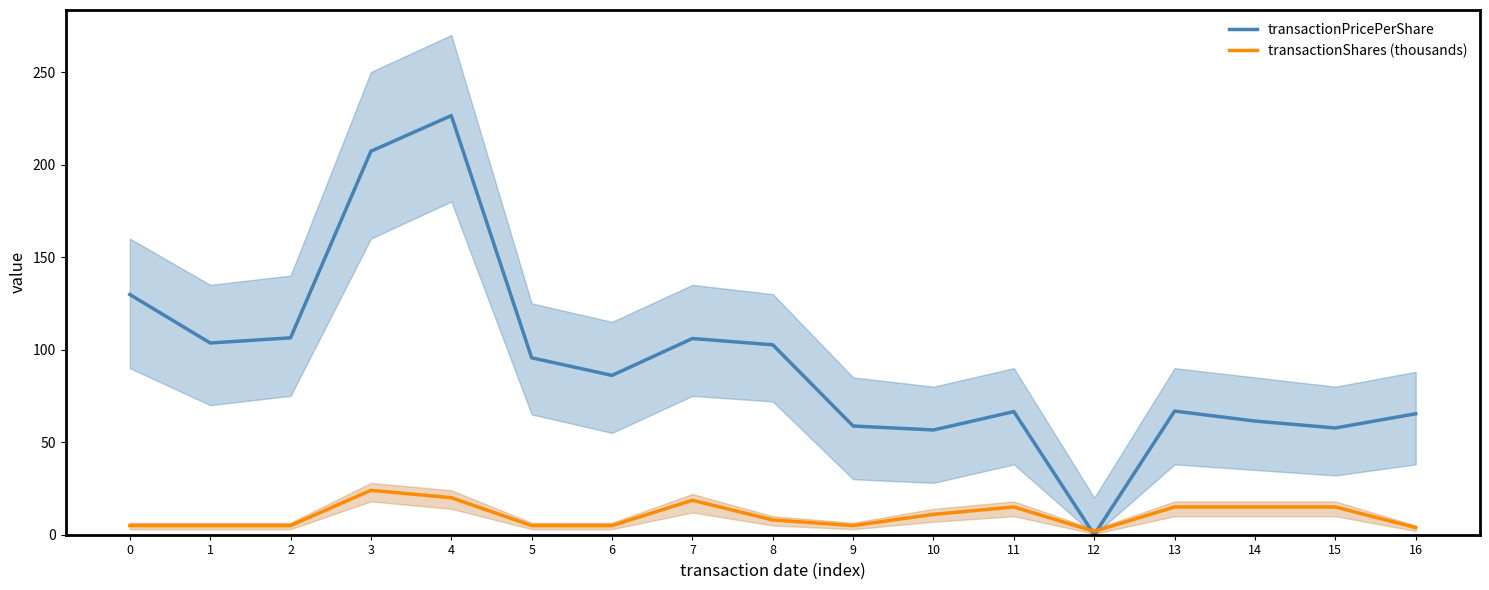

Reading left to right, transcribe all the data shown in this chart.

transactionPricePerShare: 129.8	103.6	106.4	207.2	226.4	95.6	86.1	106.0	102.6	58.7	56.6	66.5	0.0	66.8	61.4	57.7	65.4
transactionShares (thousands): 4.9	4.9	4.9	24.0	20.0	4.9	4.9	18.6	8.0	4.9	11.0	15.0	1.8	15.0	15.0	15.0	3.8